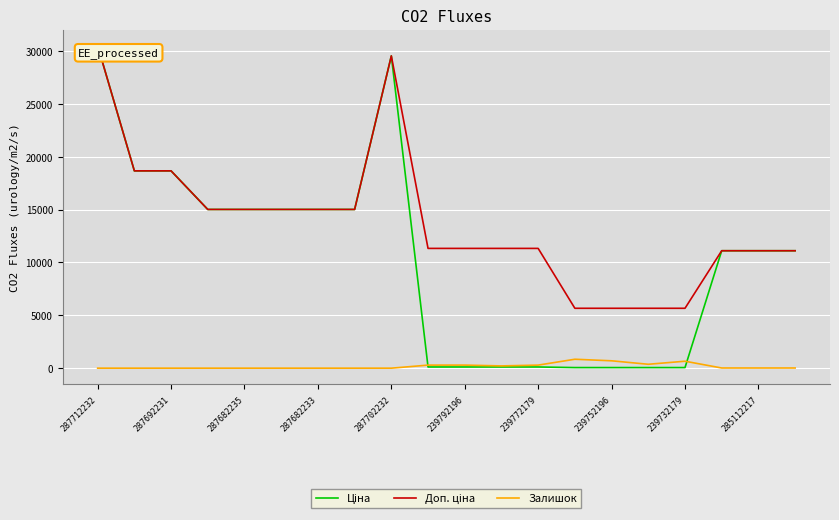

What is the maximum value for Залишок?

845.0